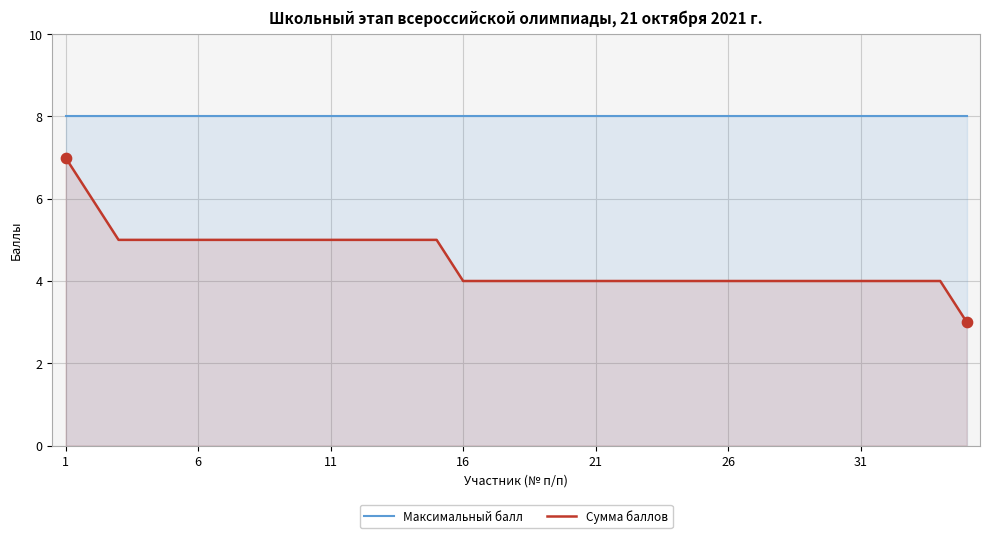

Which series contains the lowest Y value?

Сумма баллов